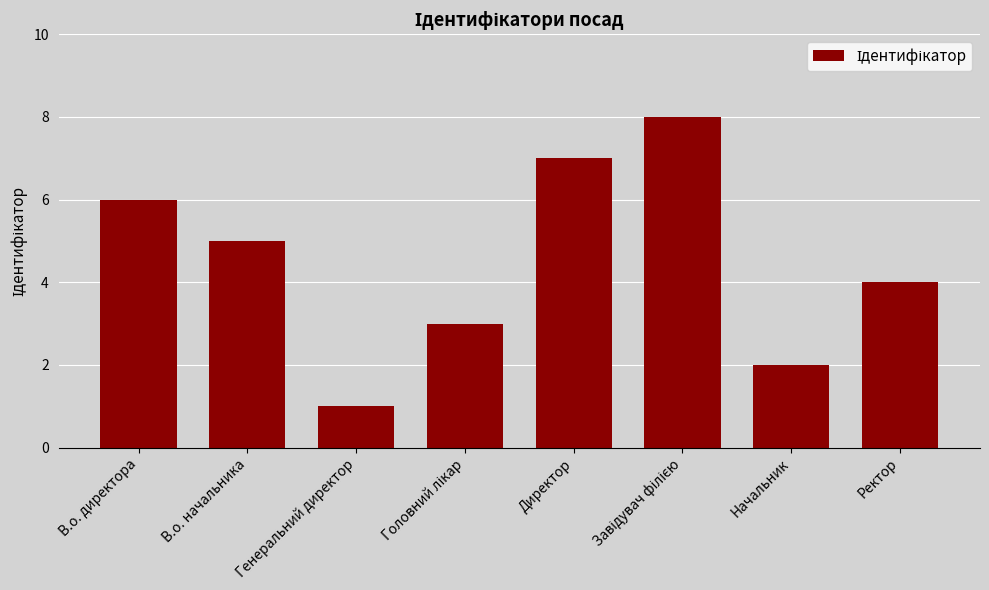

What position from the right is Начальник?

2